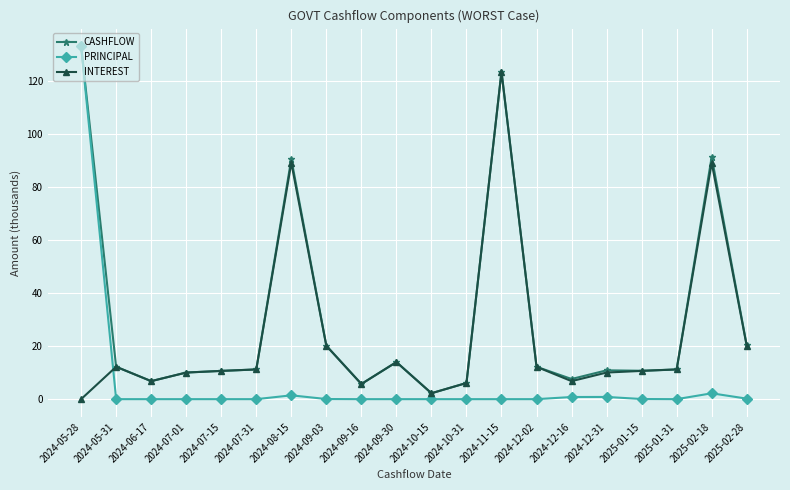

What is the sum of the PRINCIPAL values at 2024-09-03 and 2025-01-15?

0.1